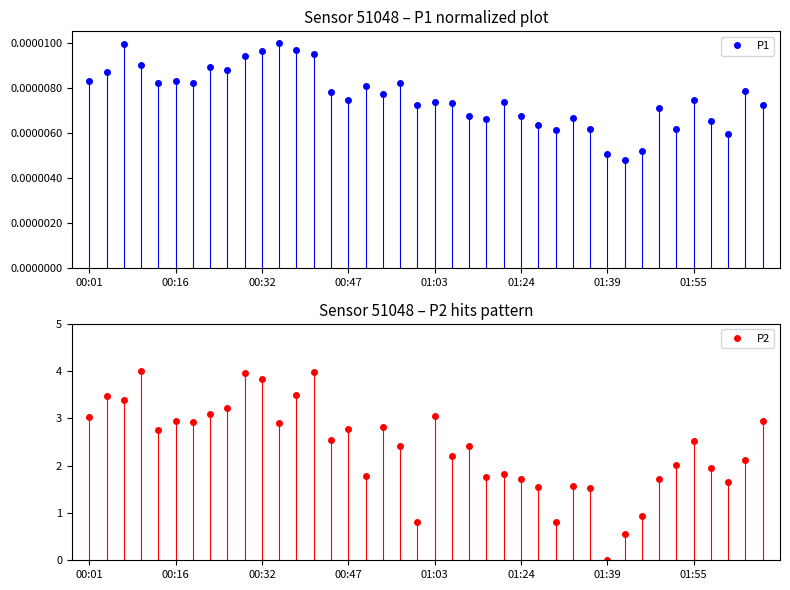

What is the value of the P2 point at the 17th from the left?

1.8